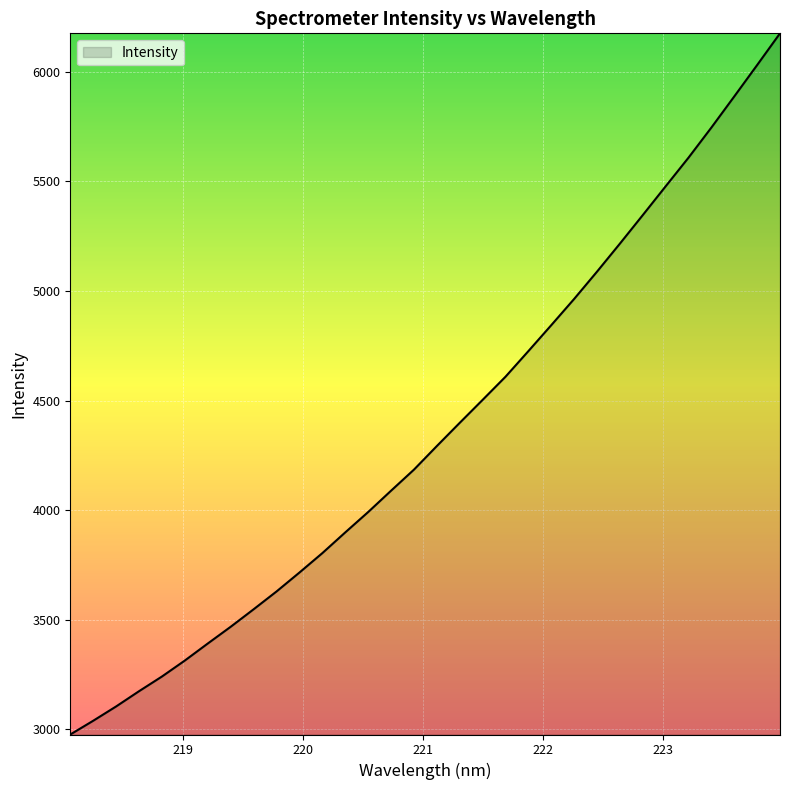

What is the smallest value displayed?

2975.2